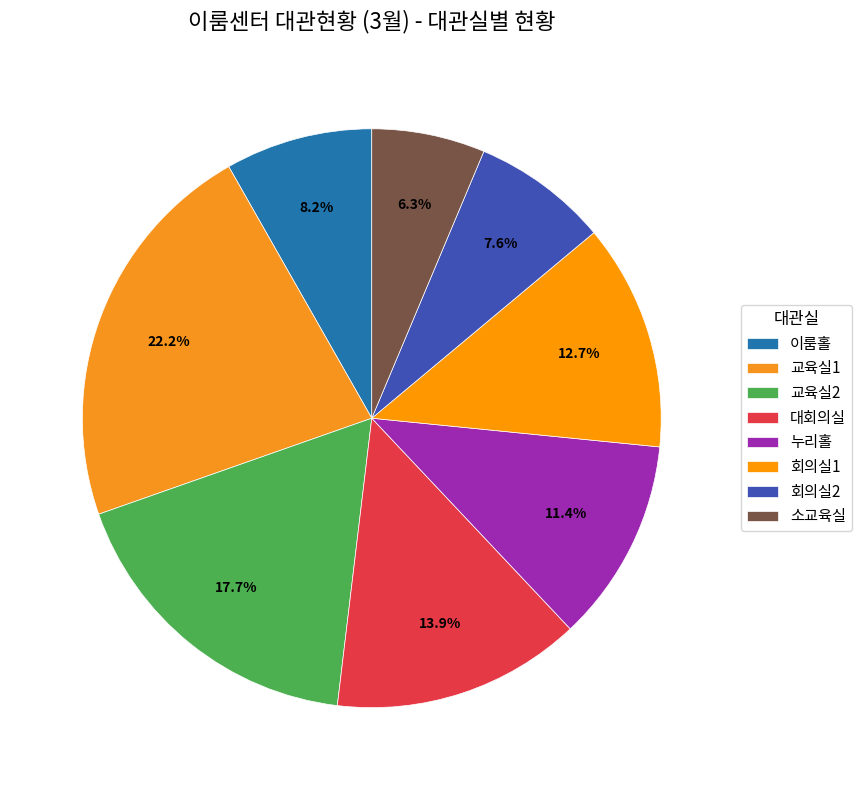

To the nearest percent, what percentage of the pie is 교육실1?

22%